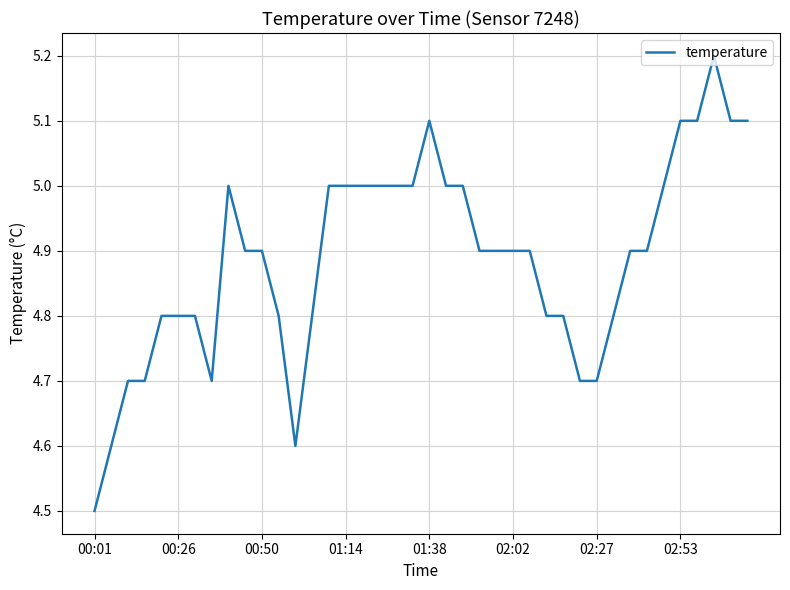

What is the difference between the maximum and minimum values?

0.7